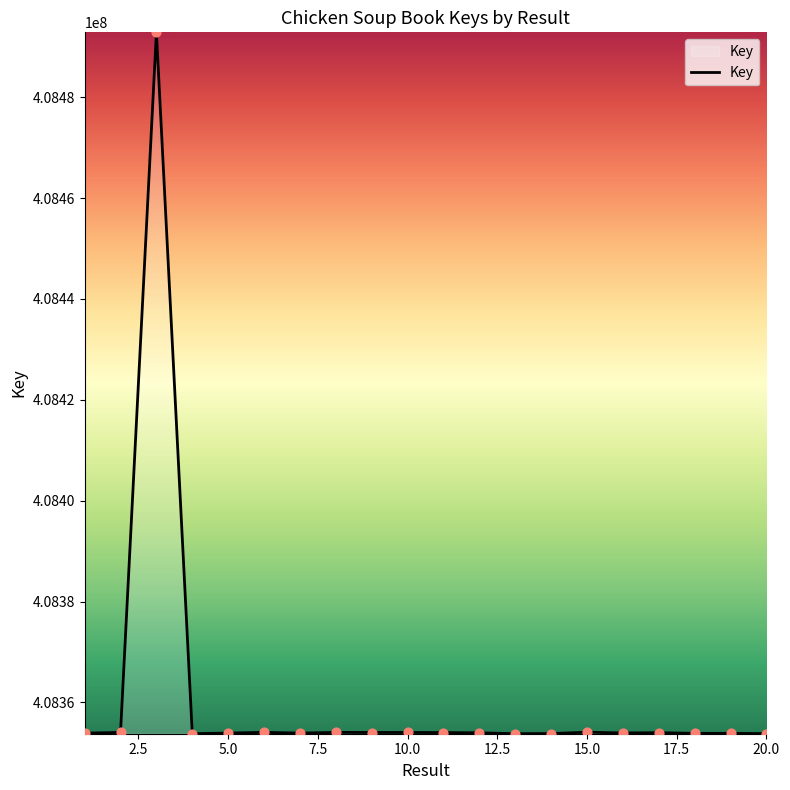

What is the difference between the maximum and minimum values?

139047